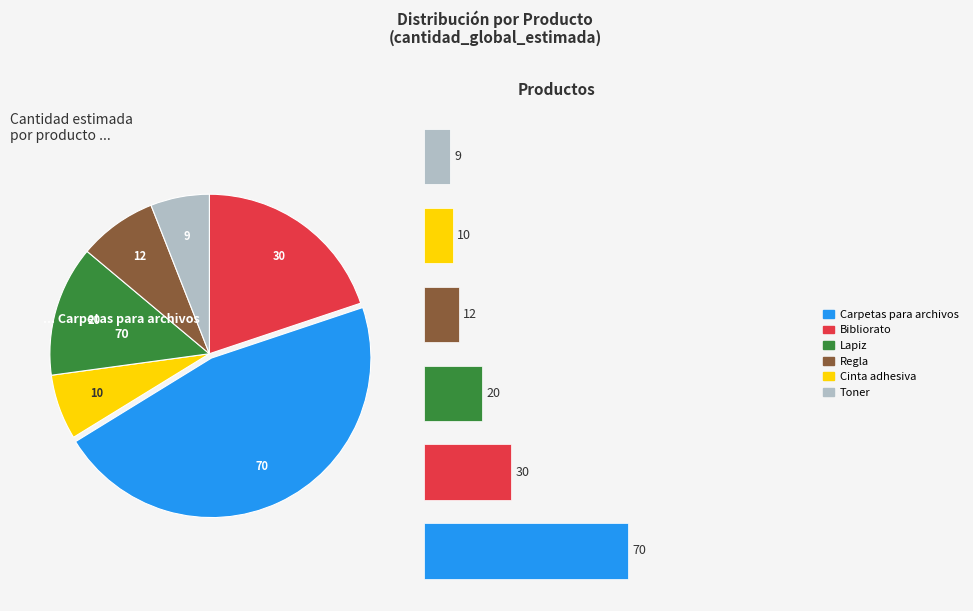

Is there any slice that represents more than half of the pie?

No